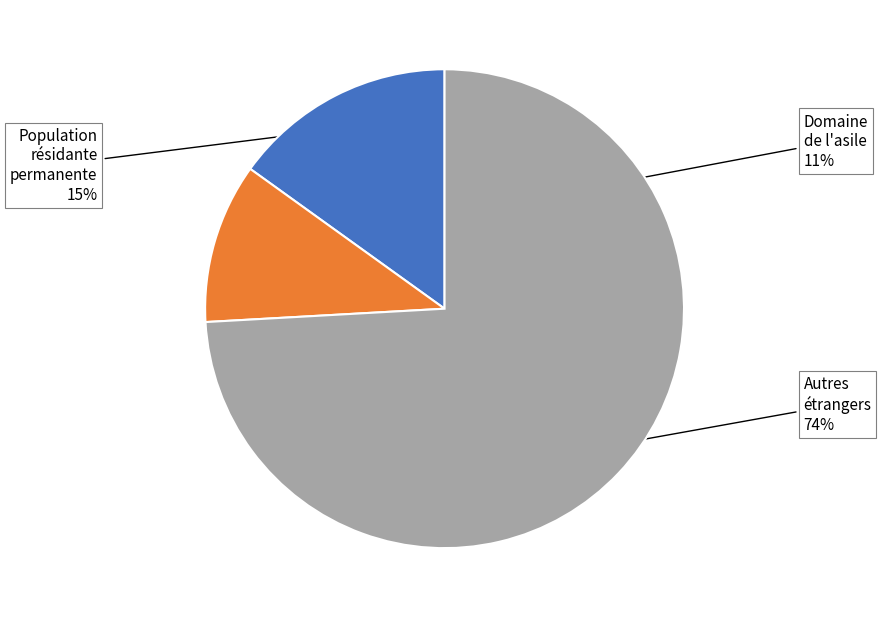

To the nearest percent, what is the average slice percentage?

33%